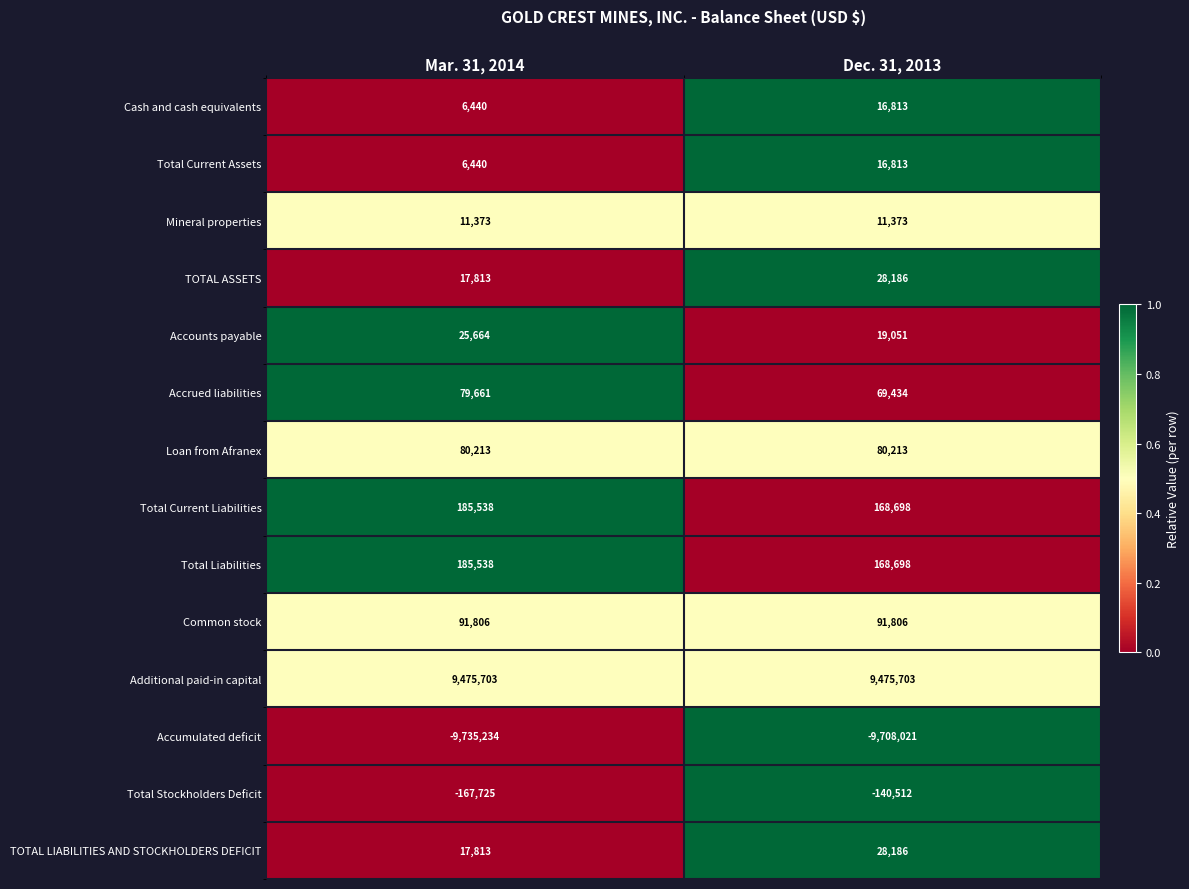

The value of Accumulated deficit at Mar. 31, 2014 is -9735234. True or false?

True